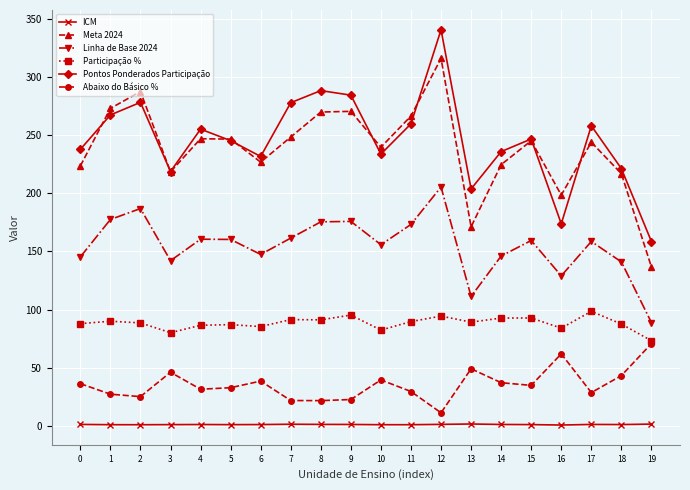

What is the difference between the second highest and second lowest values in the ICM series?

0.6